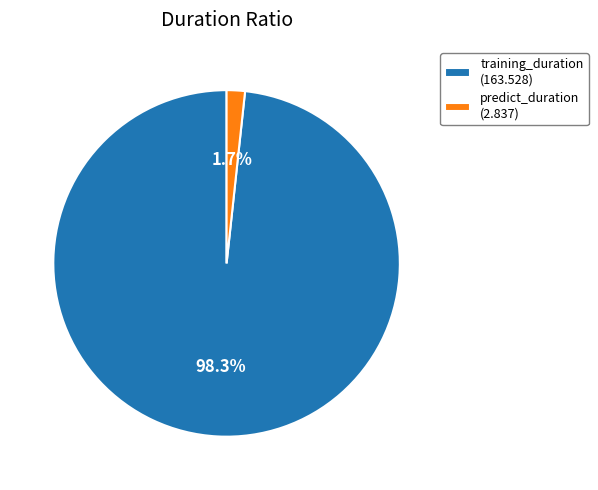

To the nearest percent, what portion does predict_duration represent?

2%